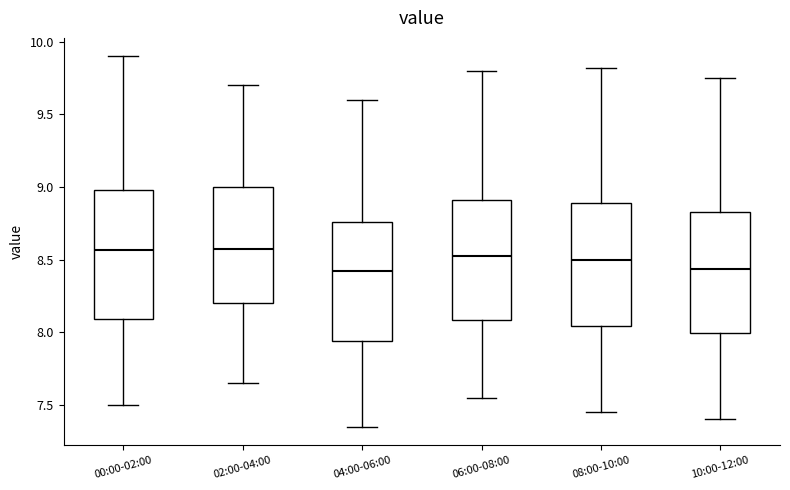

Reading left to right, transcribe this box plot: for each box, give where its median line is, the range the box spans, and where its two whiskers end, as read against the y-axis. The values are not printed on the chart, so give them approximately, as read against the axis.

00:00-02:00: median 8.55, box 8.10 to 9.00, whiskers 7.50 to 9.90
02:00-04:00: median 8.60, box 8.20 to 9.00, whiskers 7.65 to 9.70
04:00-06:00: median 8.45, box 7.95 to 8.75, whiskers 7.35 to 9.60
06:00-08:00: median 8.55, box 8.10 to 8.90, whiskers 7.55 to 9.80
08:00-10:00: median 8.50, box 8.05 to 8.90, whiskers 7.45 to 9.80
10:00-12:00: median 8.45, box 8.00 to 8.85, whiskers 7.40 to 9.75